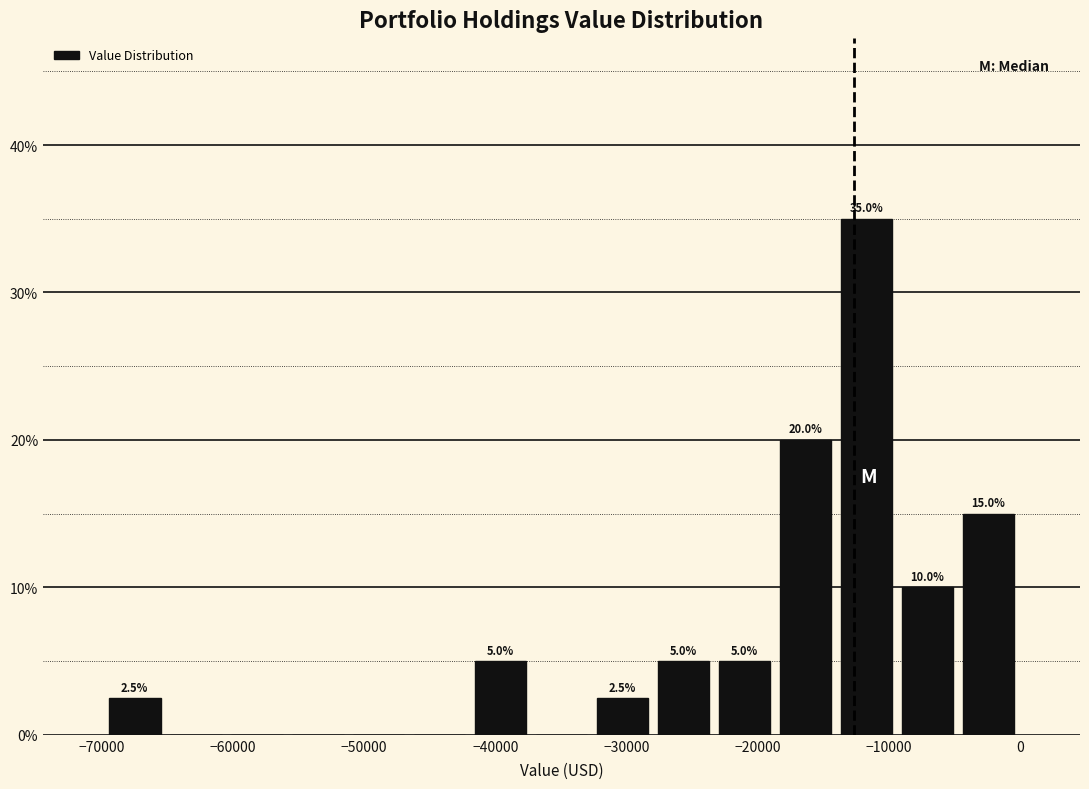

Which range on the x-axis has the tallest bar?

-14000 to -9000